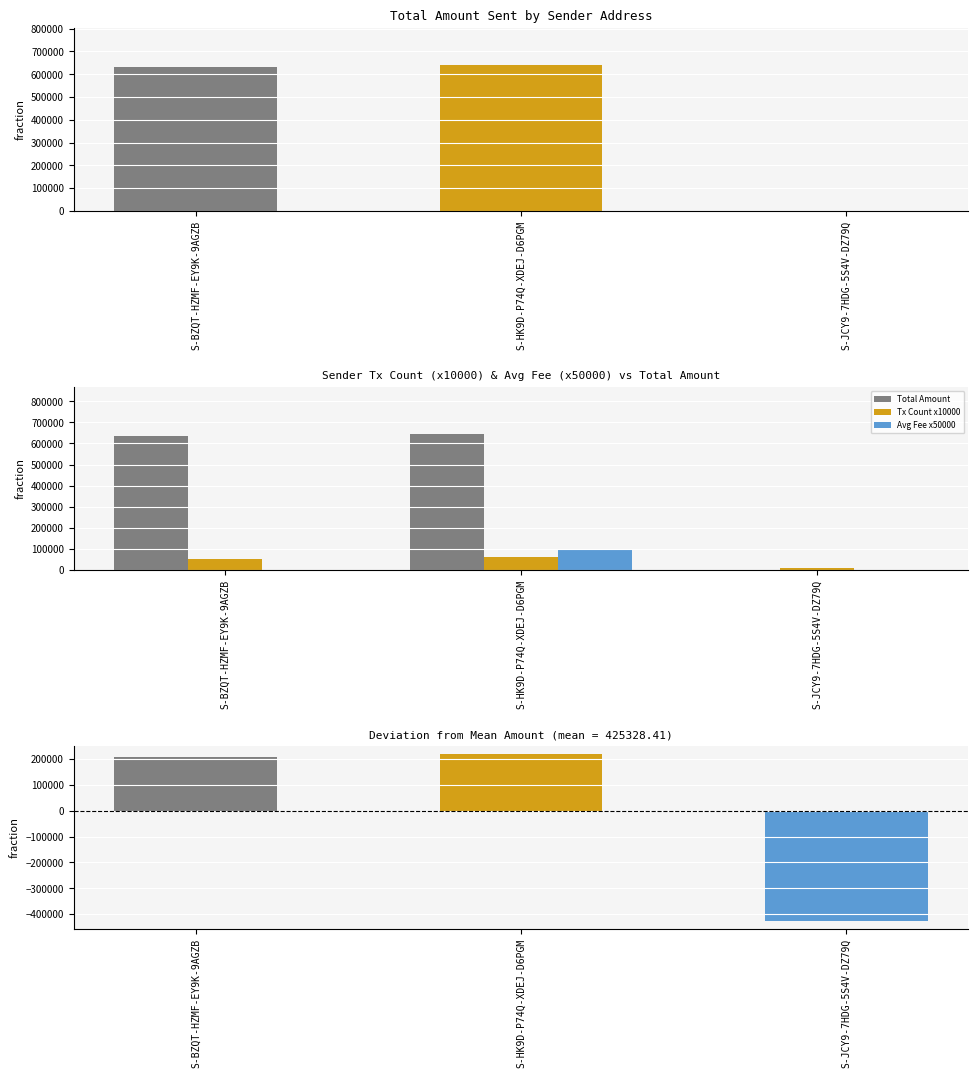

Rank the series at S-BZQT-HZMF-EY9K-9AGZB from lowest to highest value.

Avg Fee x50000, Tx Count x10000, Amount - Mean, Total Amount Sent, Total Amount